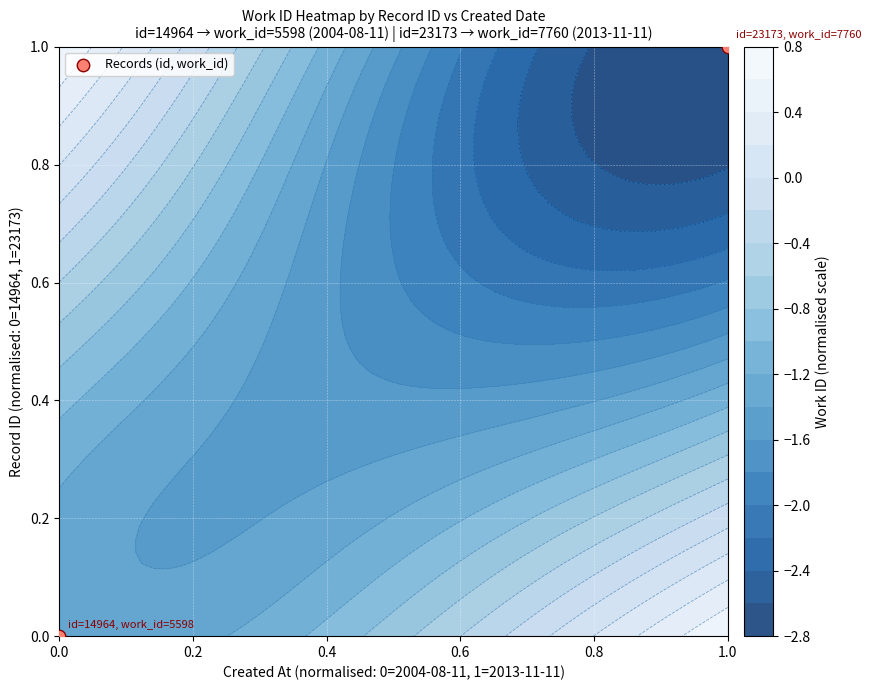

True or false: the data shows 0 at 0.0.

True